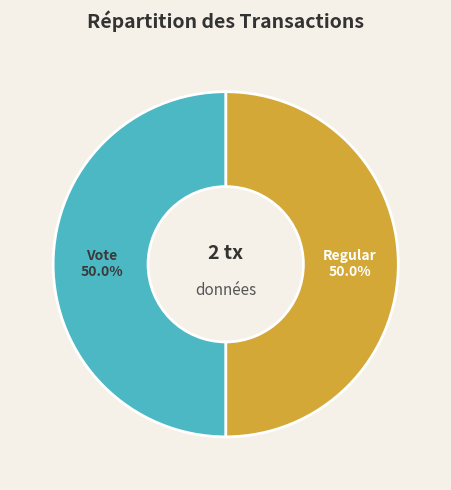

Approximately how many times larger is the value at Vote compared to Regular?

1.0